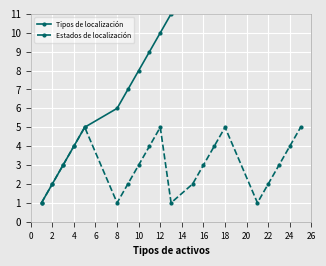

How many interior local peaks does the Estados de localización series have?

3